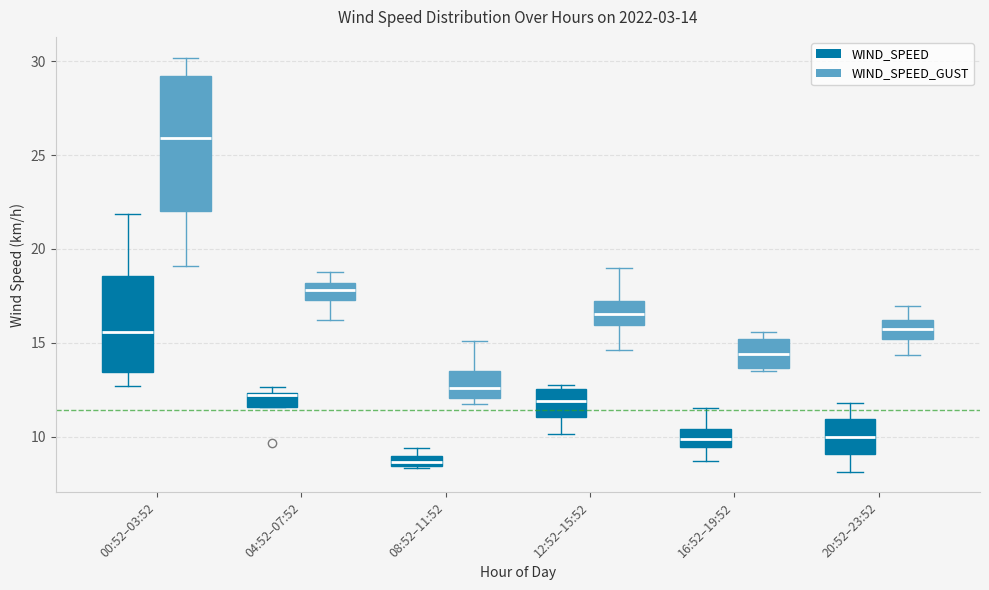

Which box's median line is the lowest?

08:52–11:52 (WIND_SPEED)